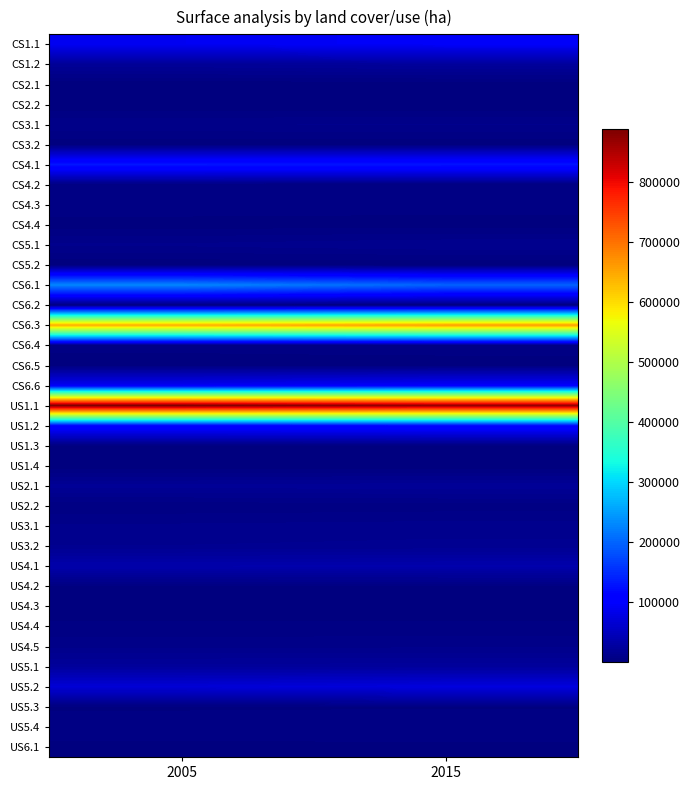

At 2005, list the series in order from smallest to largest.

US1.4, CS2.2, CS5.2, CS3.2, CS2.1, CS6.2, US4.3, CS4.4, CS6.5, US6.1, US5.3, US1.3, US4.2, CS4.2, US4.4, US2.2, CS6.4, US5.4, CS4.3, US4.5, CS3.1, CS5.1, US3.1, US3.2, US2.1, CS1.2, US5.1, US4.1, US5.2, CS1.1, CS6.6, US1.2, CS4.1, CS6.1, CS6.3, US1.1